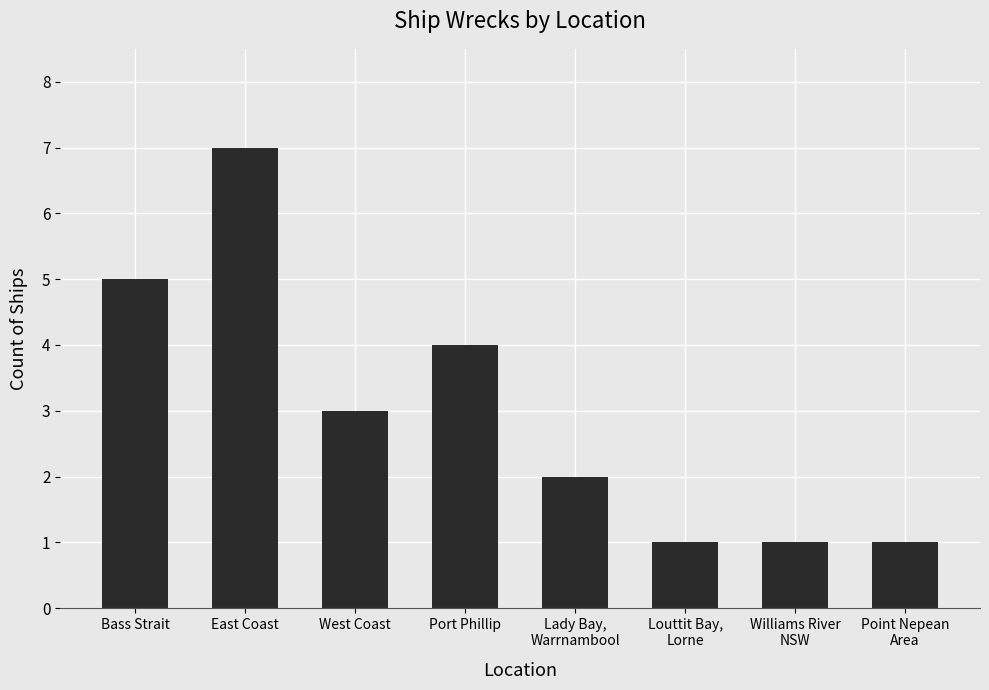

What is the label of the 3rd bar from the left?

West Coast